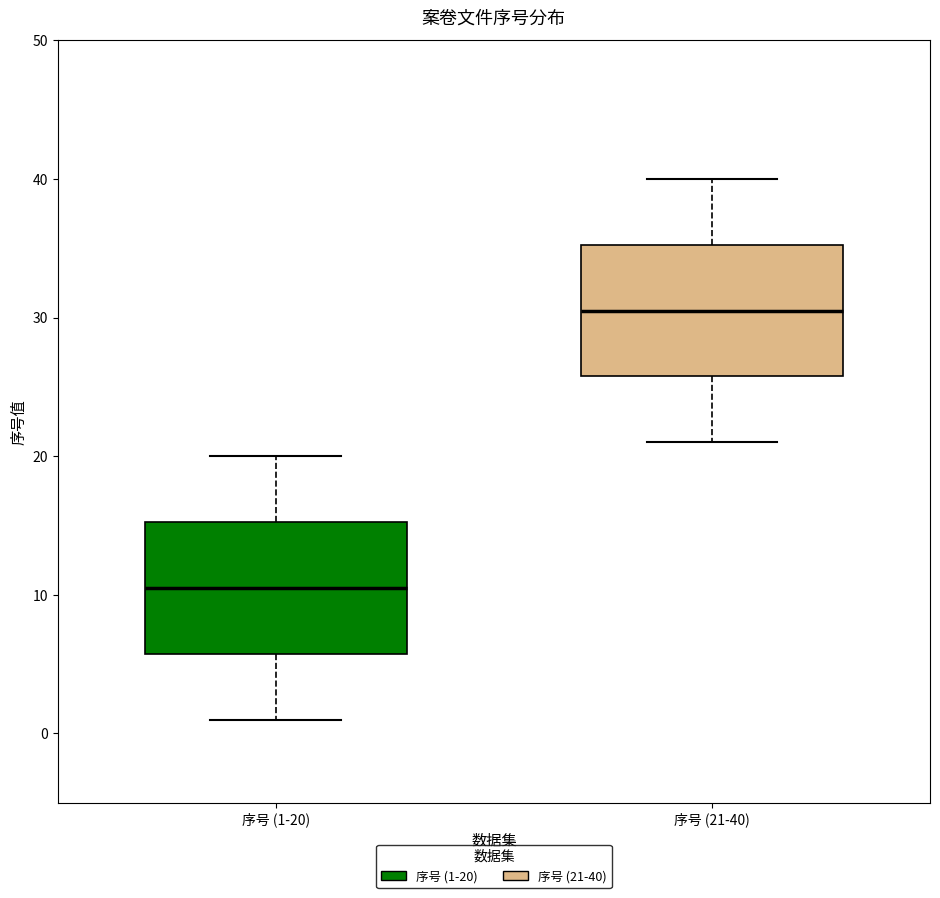

Which box has the highest median line?

序号 (21-40)